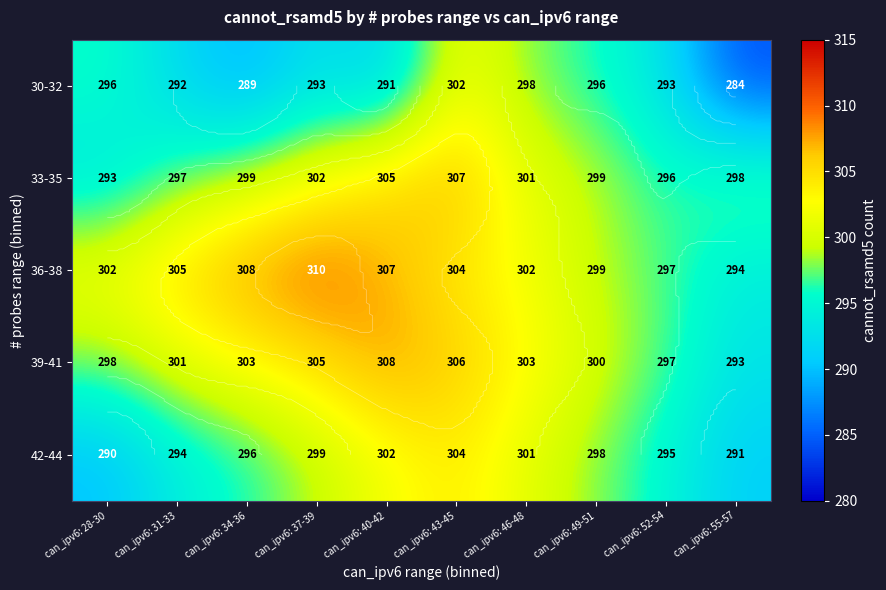

Which category has the highest value in the 30-32 series?

can_ipv6: 43-45